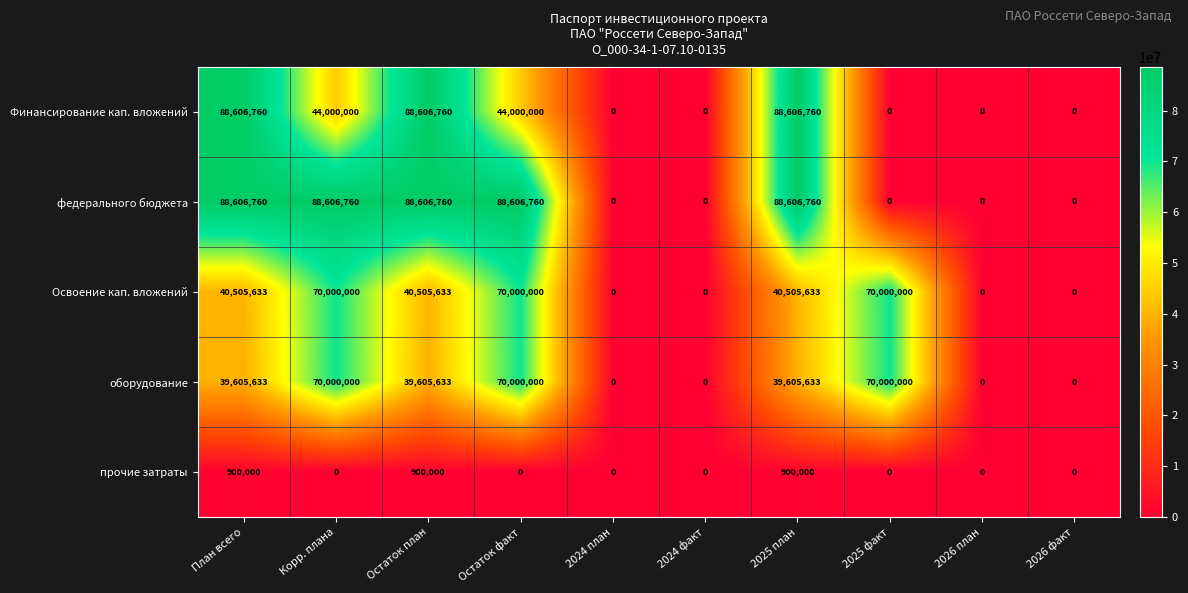

What is the maximum value shown in the chart?

88606760